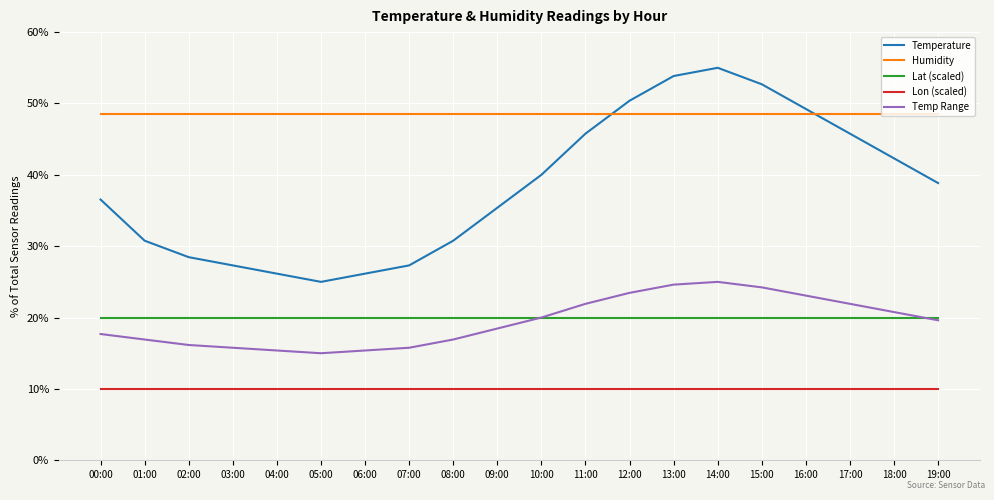

Rank the series at 06:00 from lowest to highest value.

Lon (scaled), Temp Range, Lat (scaled), Temperature, Humidity